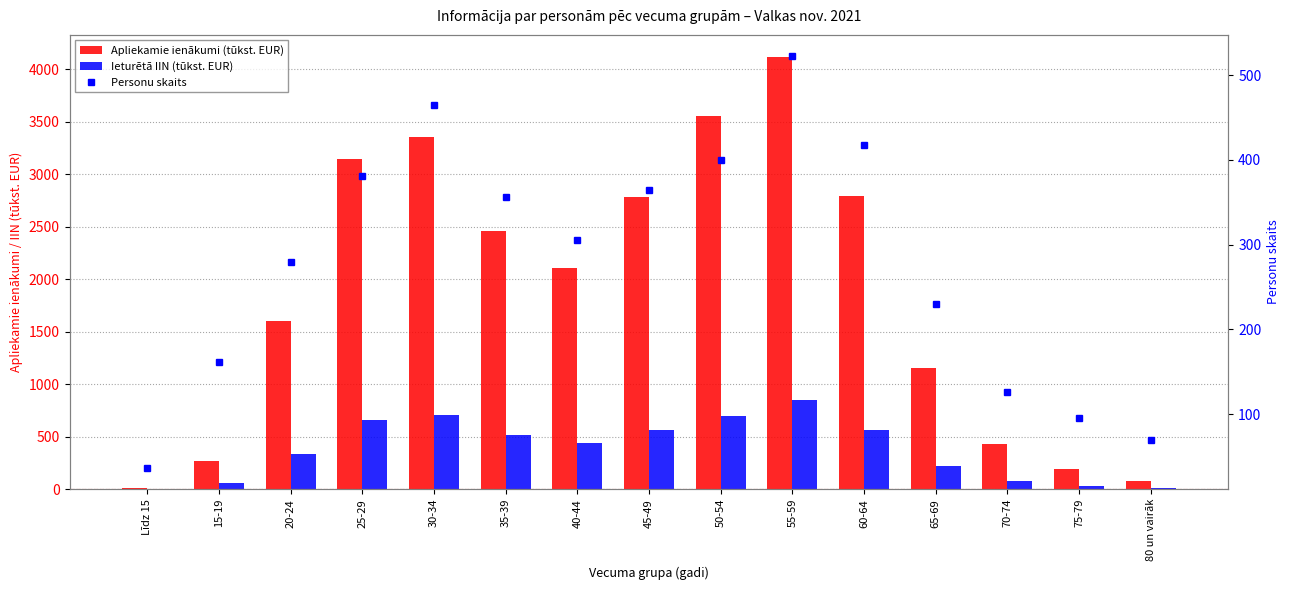

Where is Ieturētā IIN (tūkst. EUR) nearest to the value 423?

40-44